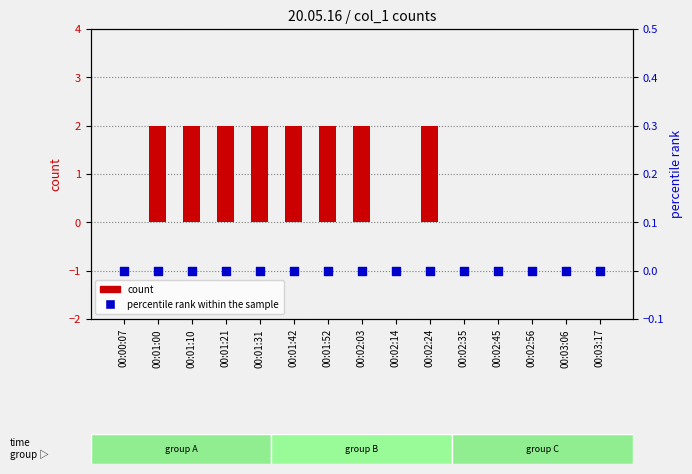

At which category is the sum across all series the highest?

00:01:00